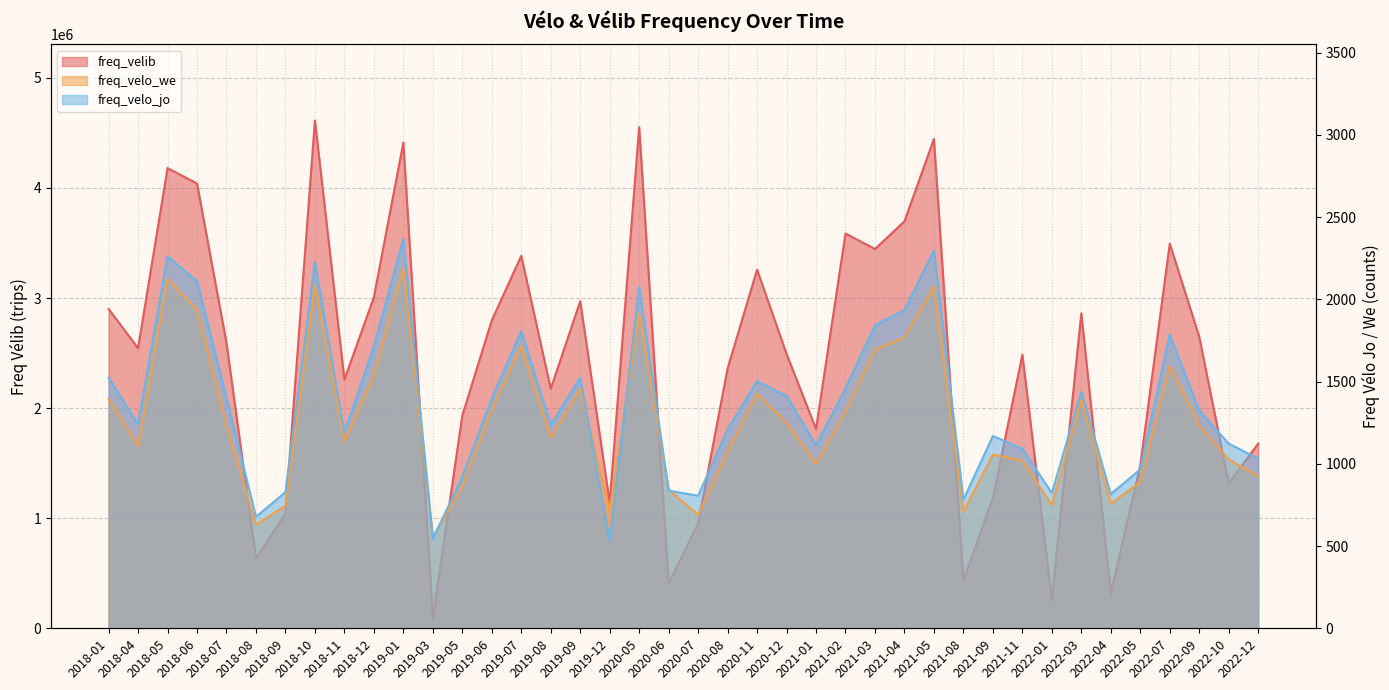

What is the average value of the freq_velo_jo series?

1359